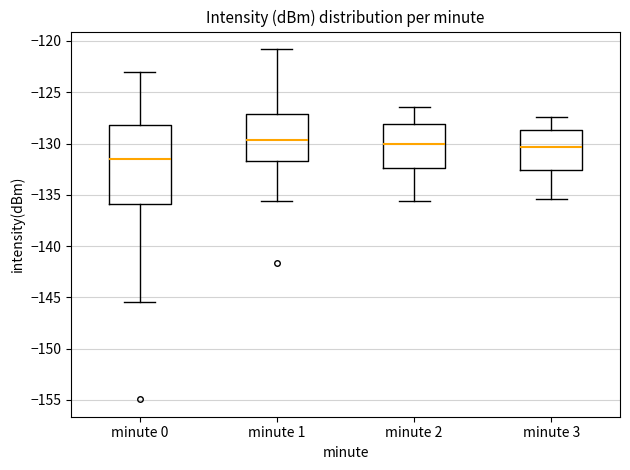

Comparing the boxes themselves (not the whiskers), which one is the tallest?

minute 0